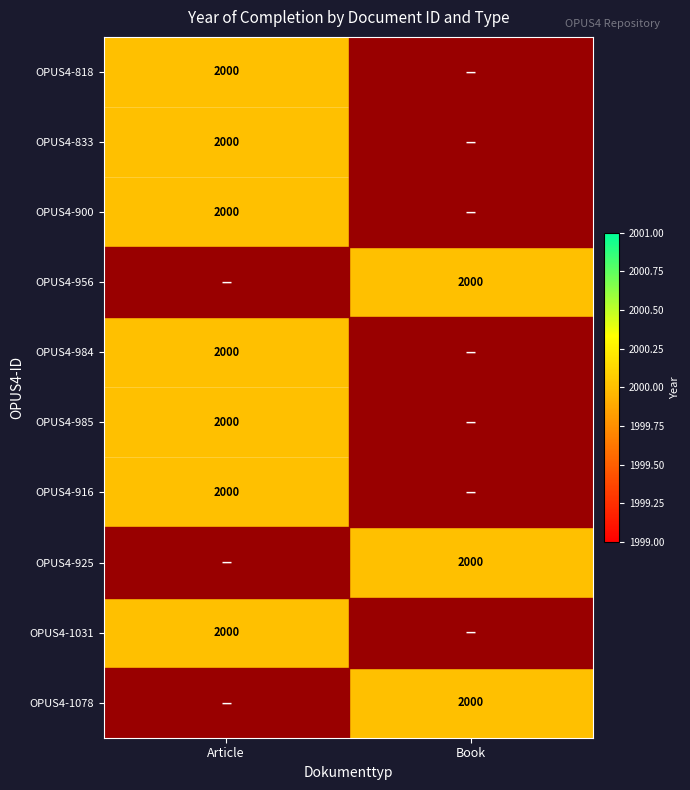

The OPUS4-1078 series shows 0 at Article. True or false?

True